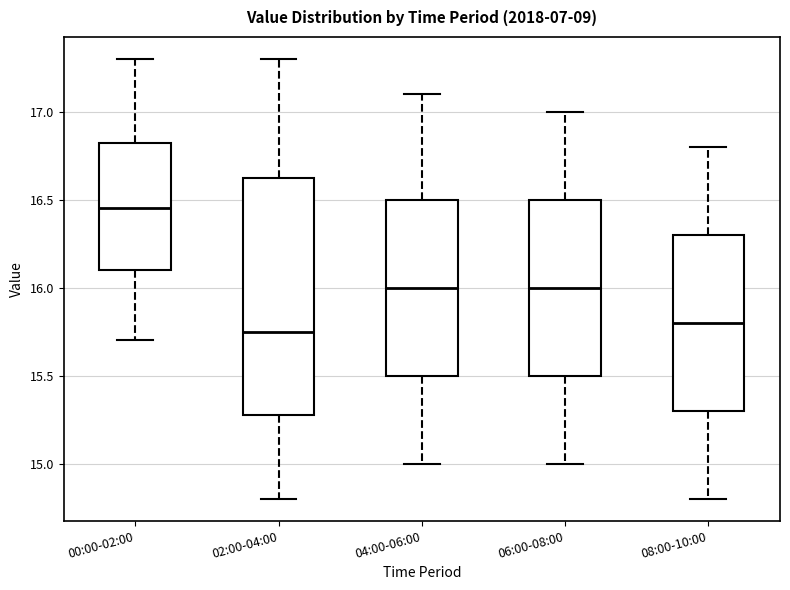

Reading left to right, transcribe this box plot: for each box, give where its median line is, the range the box spans, and where its two whiskers end, as read against the y-axis. The values are not printed on the chart, so give them approximately, as read against the axis.

00:00-02:00: median 16.45, box 16.10 to 16.85, whiskers 15.70 to 17.30
02:00-04:00: median 15.75, box 15.30 to 16.65, whiskers 14.80 to 17.30
04:00-06:00: median 16.00, box 15.50 to 16.50, whiskers 15.00 to 17.10
06:00-08:00: median 16.00, box 15.50 to 16.50, whiskers 15.00 to 17.00
08:00-10:00: median 15.80, box 15.30 to 16.30, whiskers 14.80 to 16.80